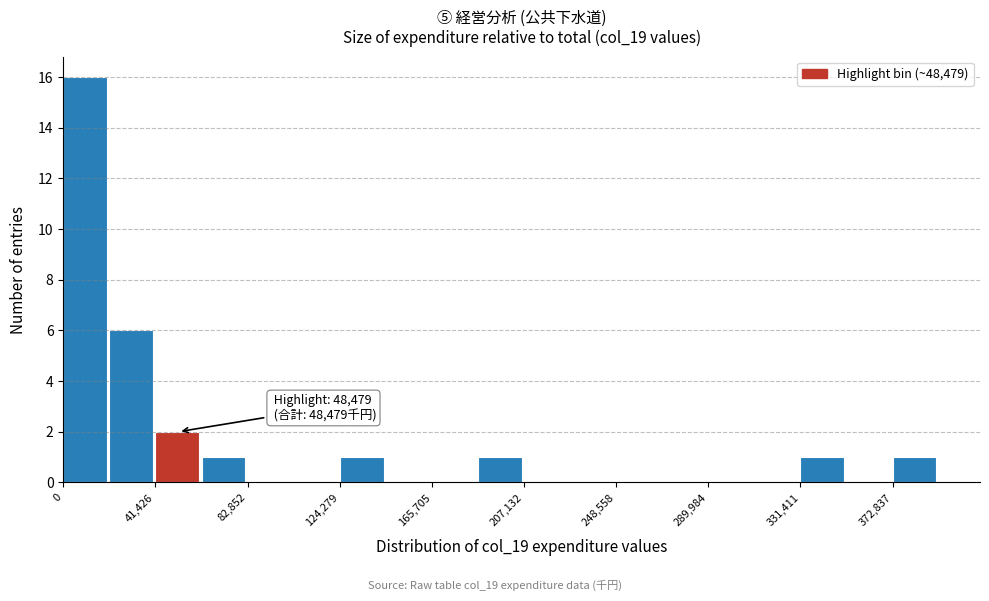

Which range on the x-axis has the tallest bar?

0 to 20000